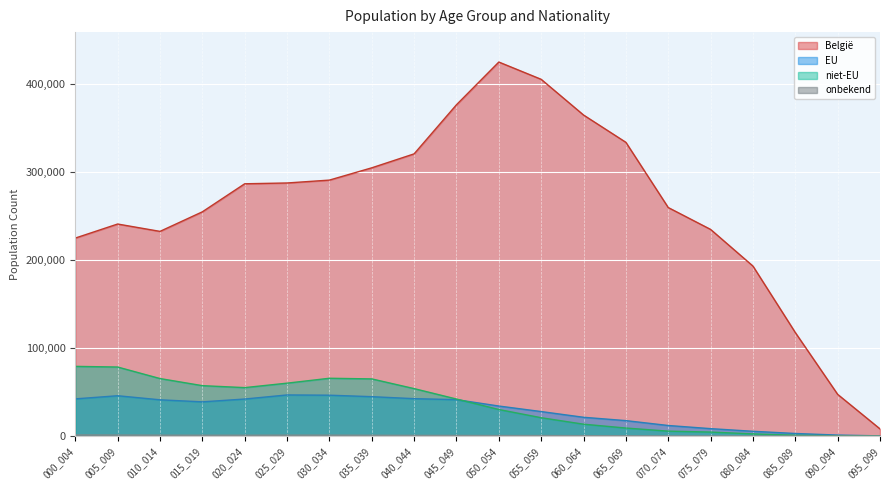

Does the chart display data point markers on the line(s)?

No